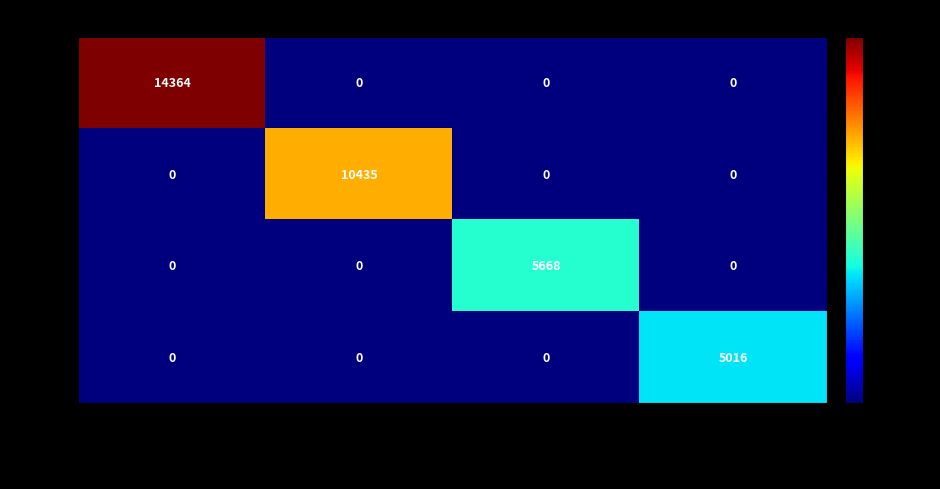

Count the 18546 values in the range 0 to 5016.

4